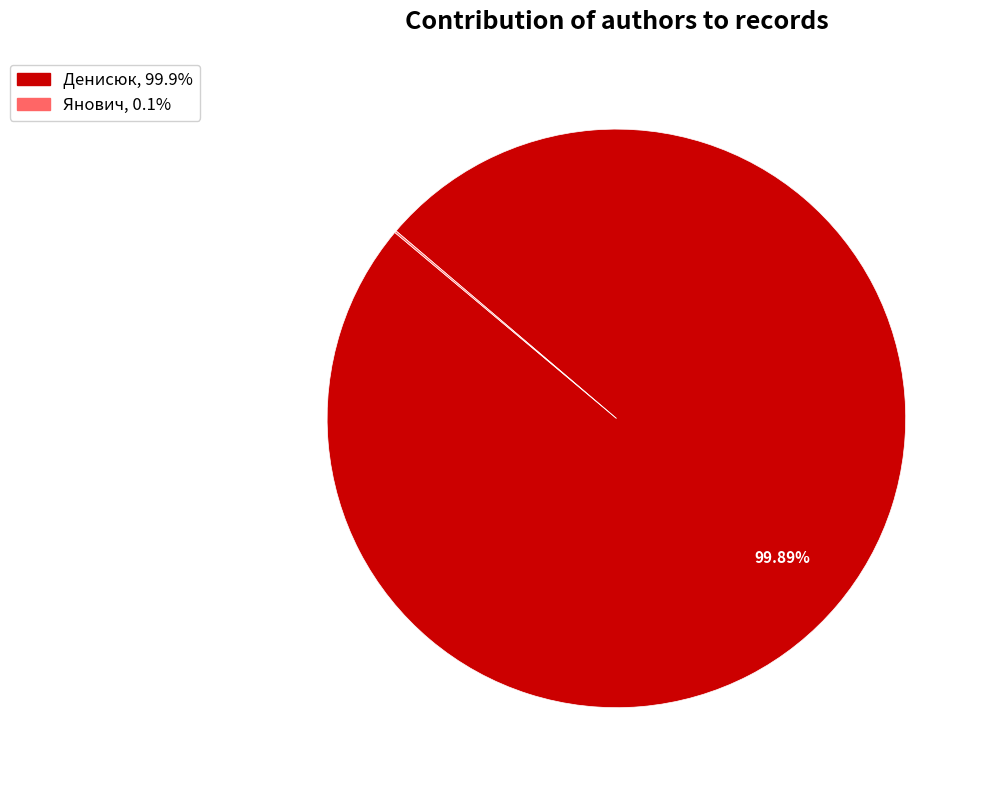

Which slice is the largest?

Денисюк